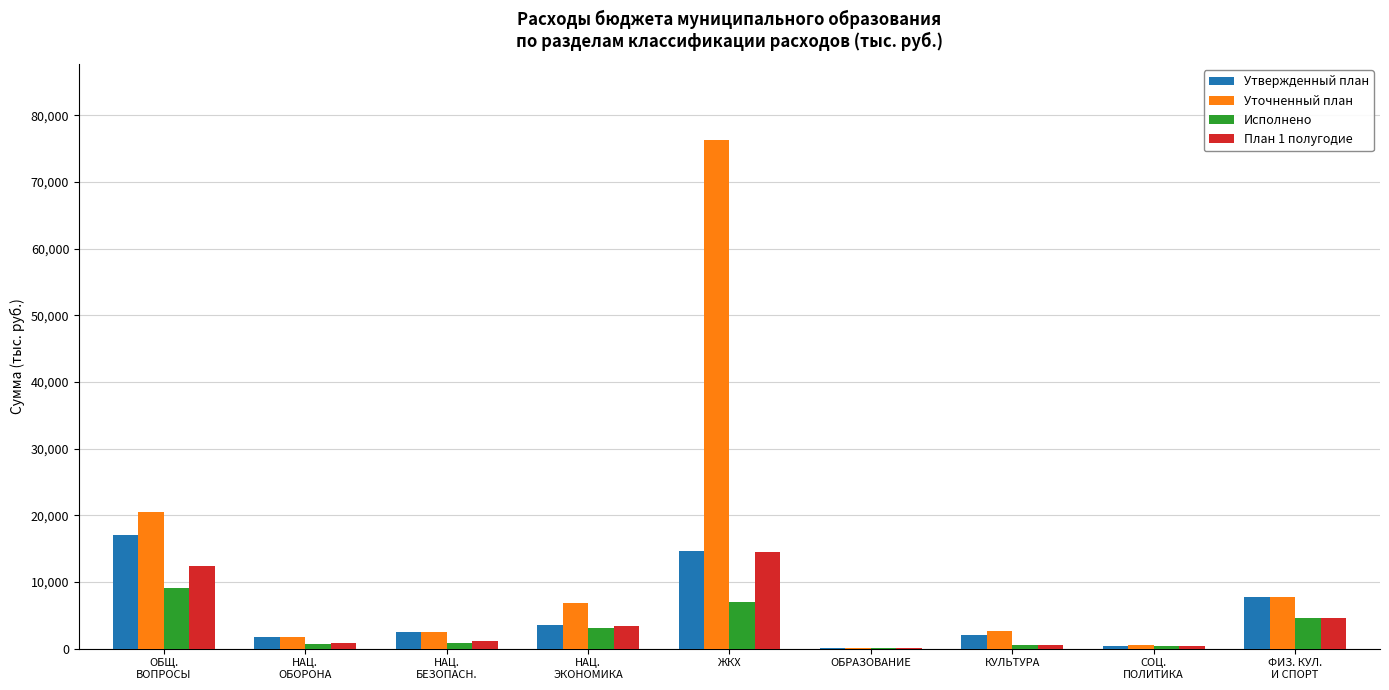

What are all the series names shown in the legend?

Утвержденный план, Уточненный план, Исполнено, План 1 полугодие